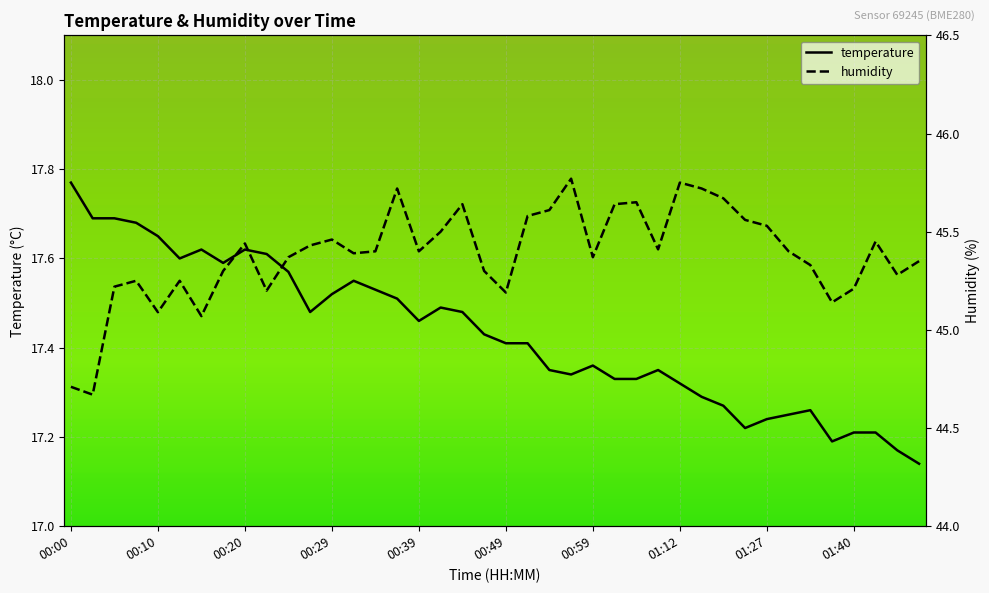

Does the chart display data point markers on the line(s)?

No